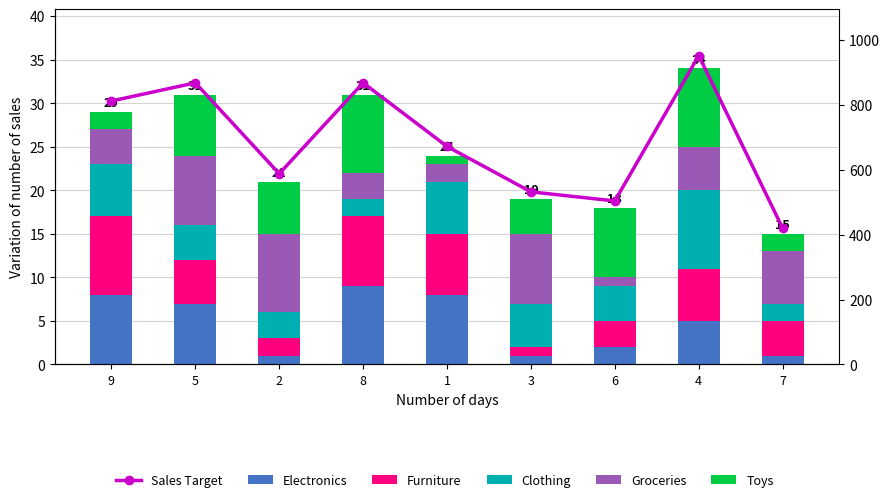

Which series has the widest spread of values?

Sales Target